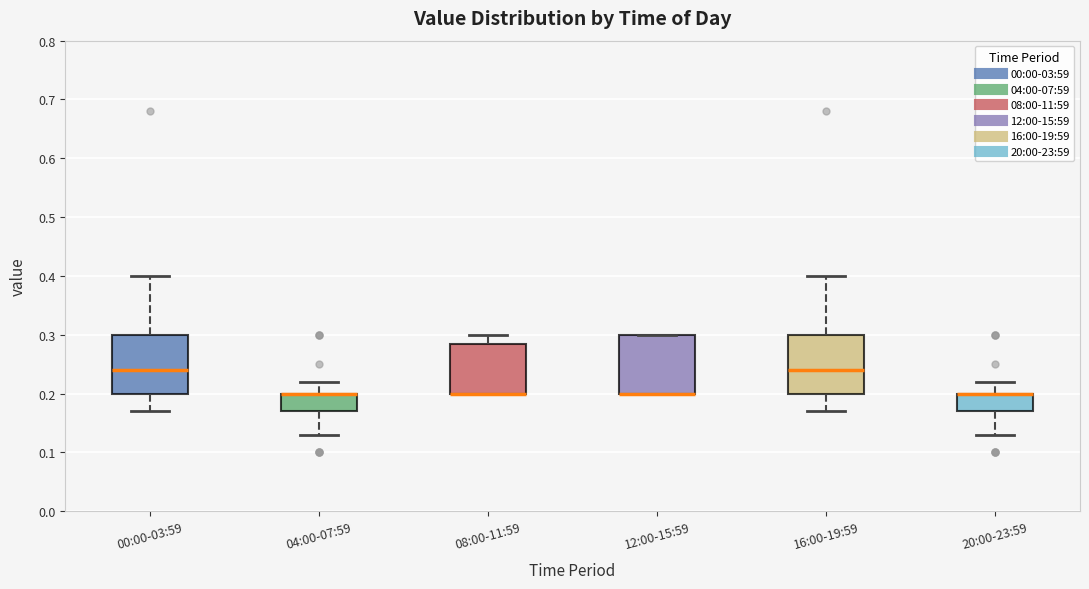

Reading left to right, read every box against the y-axis: the position of its median line, the range the box covers, and the ends of its whiskers. The values are not printed on the chart, so give them approximately, as read against the axis.

00:00-03:59: median 0.24, box 0.20 to 0.30, whiskers 0.17 to 0.40
04:00-07:59: median 0.20 (drawn on the box's upper edge), box 0.17 to 0.20, whiskers 0.13 to 0.22
08:00-11:59: median 0.20 (drawn on the box's lower edge), box 0.20 to 0.29, whiskers 0.20 to 0.30
12:00-15:59: median 0.20 (drawn on the box's lower edge), box 0.20 to 0.30, whiskers 0.20 to 0.30
16:00-19:59: median 0.24, box 0.20 to 0.30, whiskers 0.17 to 0.40
20:00-23:59: median 0.20 (drawn on the box's upper edge), box 0.17 to 0.20, whiskers 0.13 to 0.22